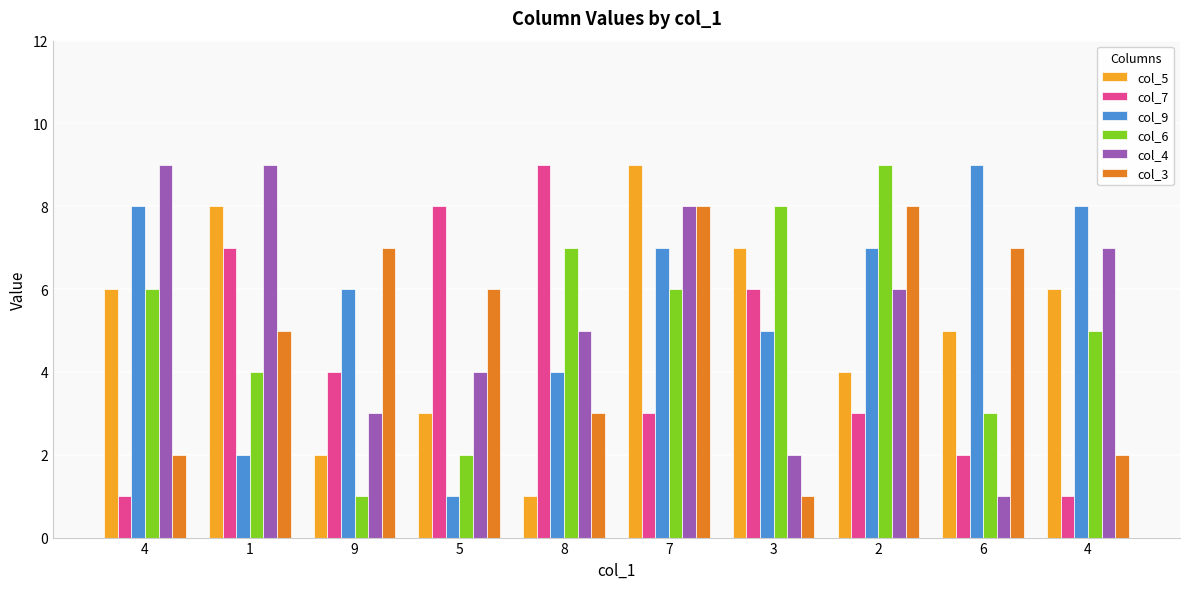

How many bars are there in total?

60